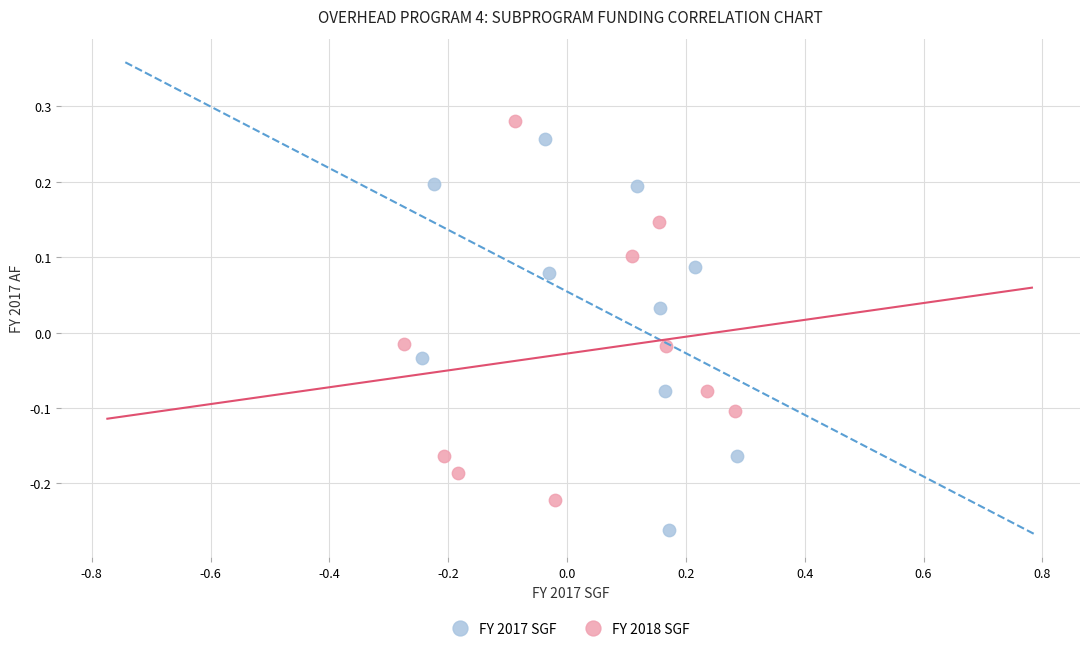

What are all the series names shown in the legend?

FY 2017 SGF, FY 2018 SGF